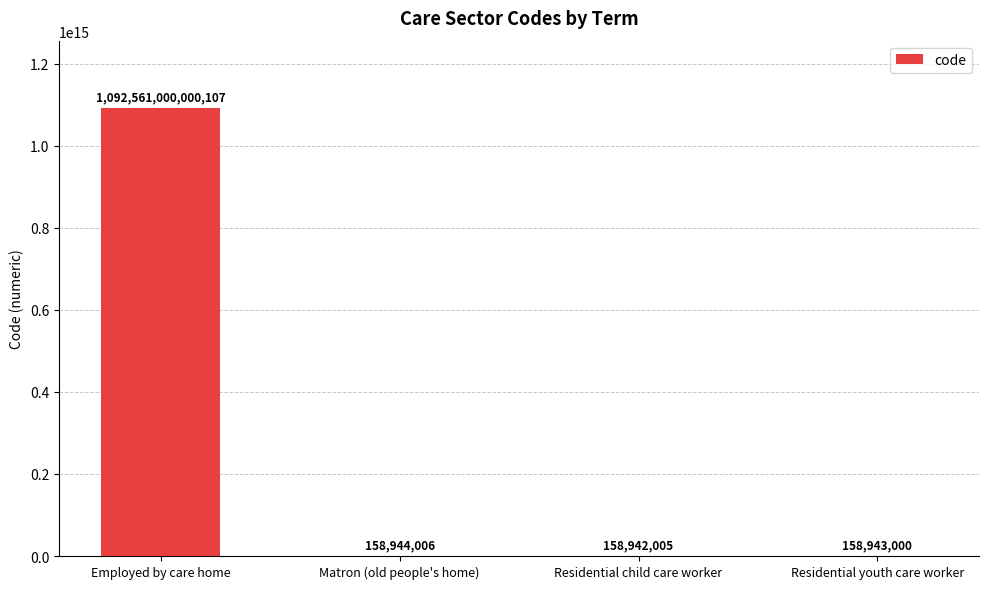

Which category has the highest value across all series?

Employed by care home